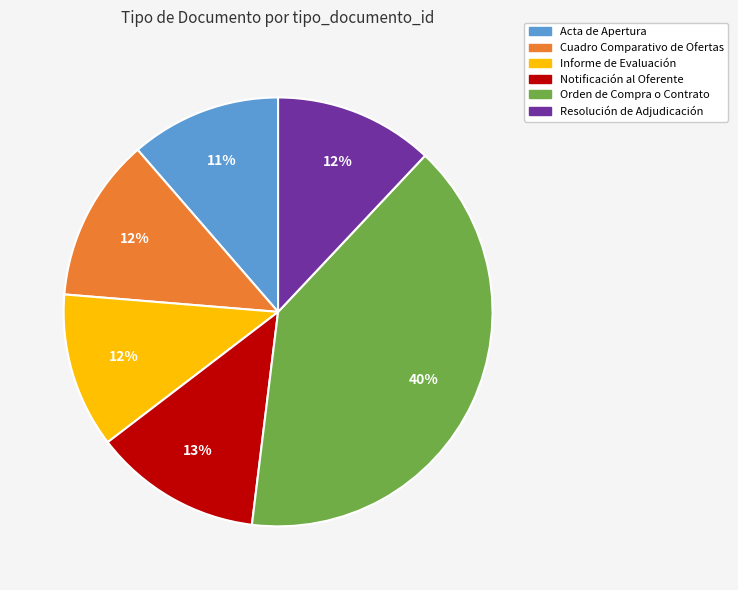

Which slice is the largest?

Orden de Compra o Contrato